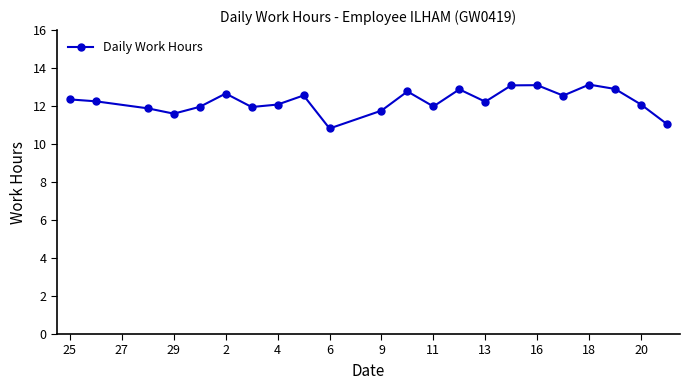

What is the average value?

12.3